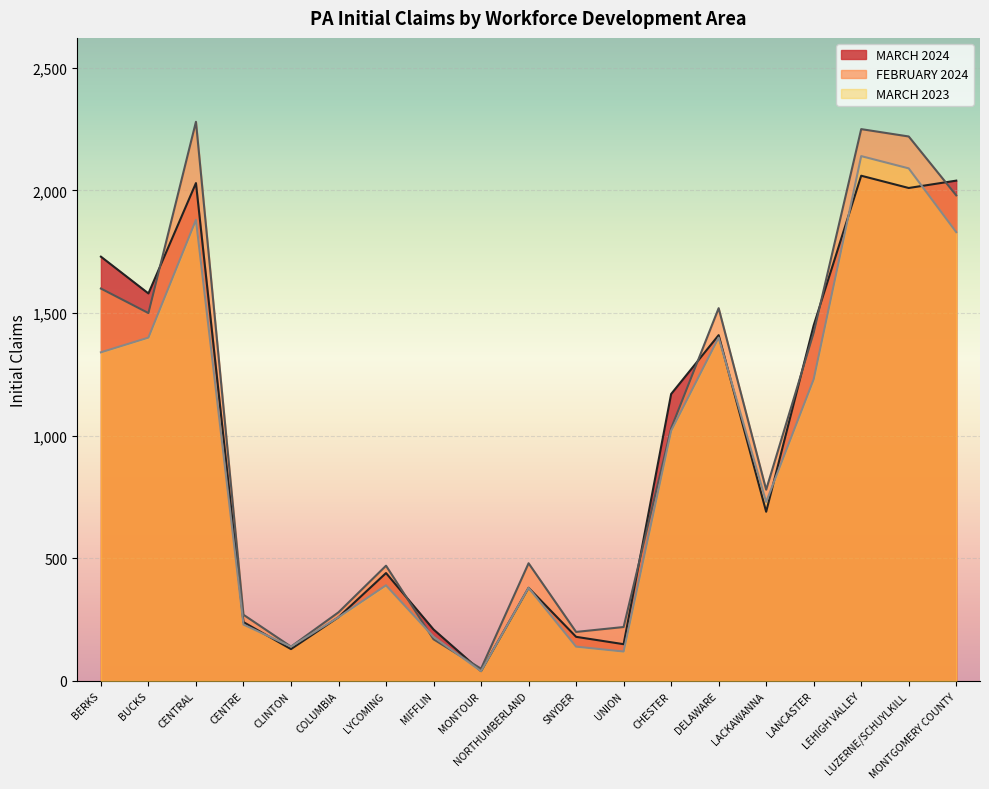

Reading left to right, extract all data points from this chart.

MARCH 2024: BERKS=1730	BUCKS=1580	CENTRAL=2030	CENTRE=240	CLINTON=130	COLUMBIA=260	LYCOMING=440	MIFFLIN=210	MONTOUR=40	NORTHUMBERLAND=380	SNYDER=180	UNION=150	CHESTER=1170	DELAWARE=1410	LACKAWANNA=690	LANCASTER=1450	LEHIGH VALLEY=2060	LUZERNE/SCHUYLKILL=2010	MONTGOMERY COUNTY=2040
FEBRUARY 2024: BERKS=1600	BUCKS=1500	CENTRAL=2280	CENTRE=270	CLINTON=140	COLUMBIA=280	LYCOMING=470	MIFFLIN=170	MONTOUR=50	NORTHUMBERLAND=480	SNYDER=200	UNION=220	CHESTER=1030	DELAWARE=1520	LACKAWANNA=780	LANCASTER=1420	LEHIGH VALLEY=2250	LUZERNE/SCHUYLKILL=2220	MONTGOMERY COUNTY=1980
MARCH 2023: BERKS=1340	BUCKS=1400	CENTRAL=1880	CENTRE=230	CLINTON=140	COLUMBIA=260	LYCOMING=390	MIFFLIN=180	MONTOUR=40	NORTHUMBERLAND=380	SNYDER=140	UNION=120	CHESTER=1020	DELAWARE=1400	LACKAWANNA=730	LANCASTER=1230	LEHIGH VALLEY=2140	LUZERNE/SCHUYLKILL=2090	MONTGOMERY COUNTY=1830